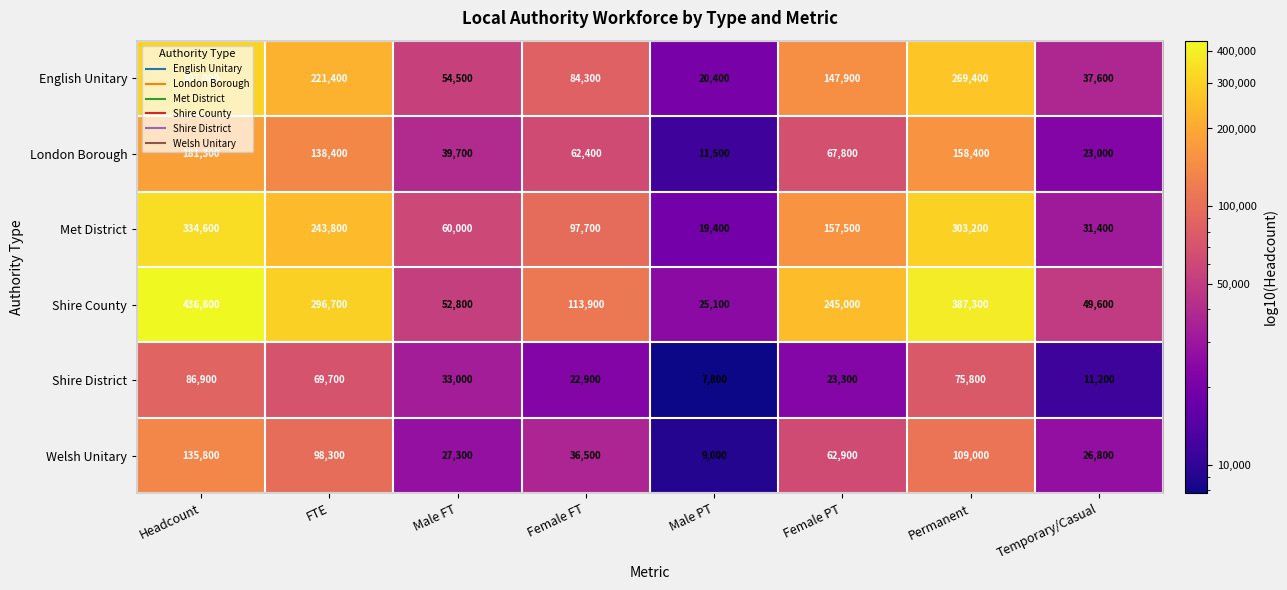

How many categories are shown in the chart?

8